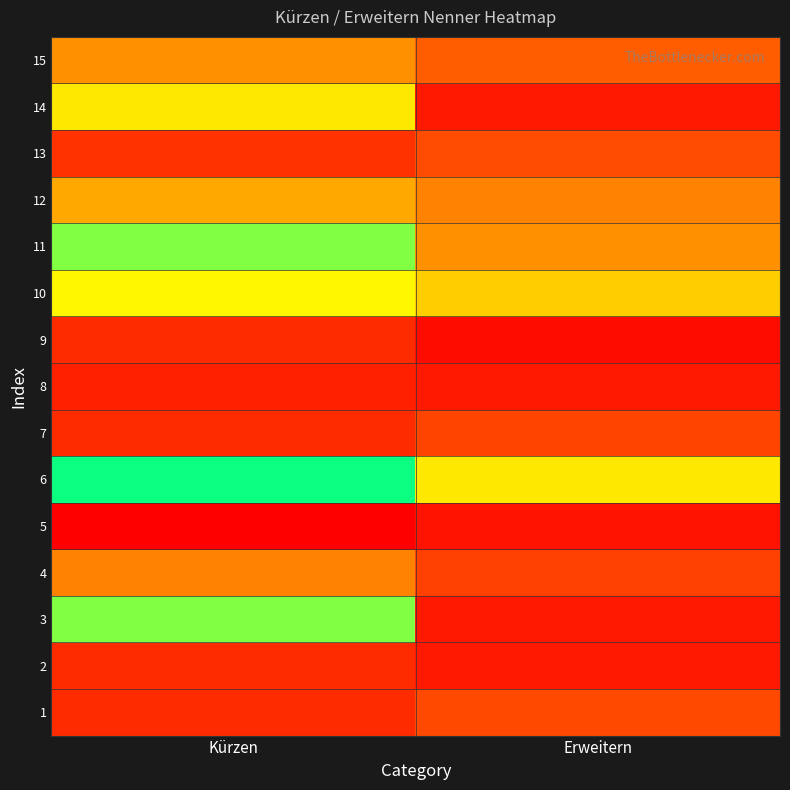

Reading left to right, list all the values displayed in this chart.

1: Kürzen=18	Erweitern=27
2: Kürzen=18	Erweitern=12
3: Kürzen=81	Erweitern=12
4: Kürzen=40	Erweitern=24
5: Kürzen=4	Erweitern=10
6: Kürzen=72	Erweitern=54
7: Kürzen=18	Erweitern=110
8: Kürzen=14	Erweitern=12
9: Kürzen=18	Erweitern=8
10: Kürzen=56	Erweitern=50
11: Kürzen=81	Erweitern=42
12: Kürzen=45	Erweitern=40
13: Kürzen=20	Erweitern=28
14: Kürzen=54	Erweitern=12
15: Kürzen=42	Erweitern=33